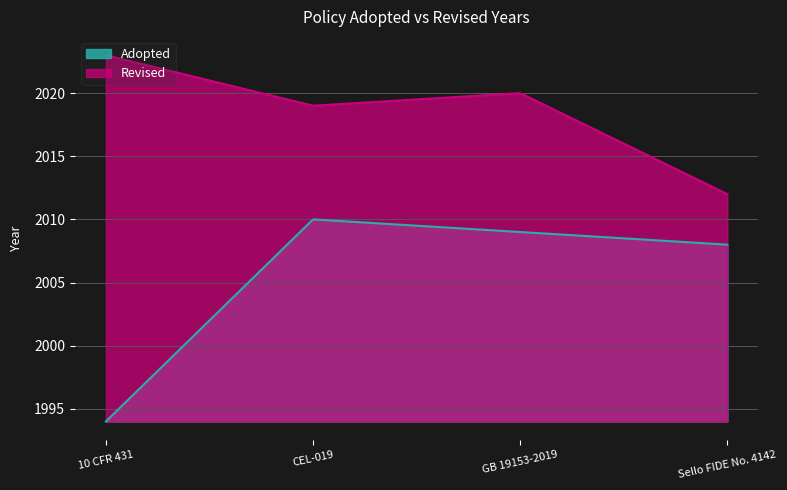

Does the chart display data point markers on the line(s)?

No